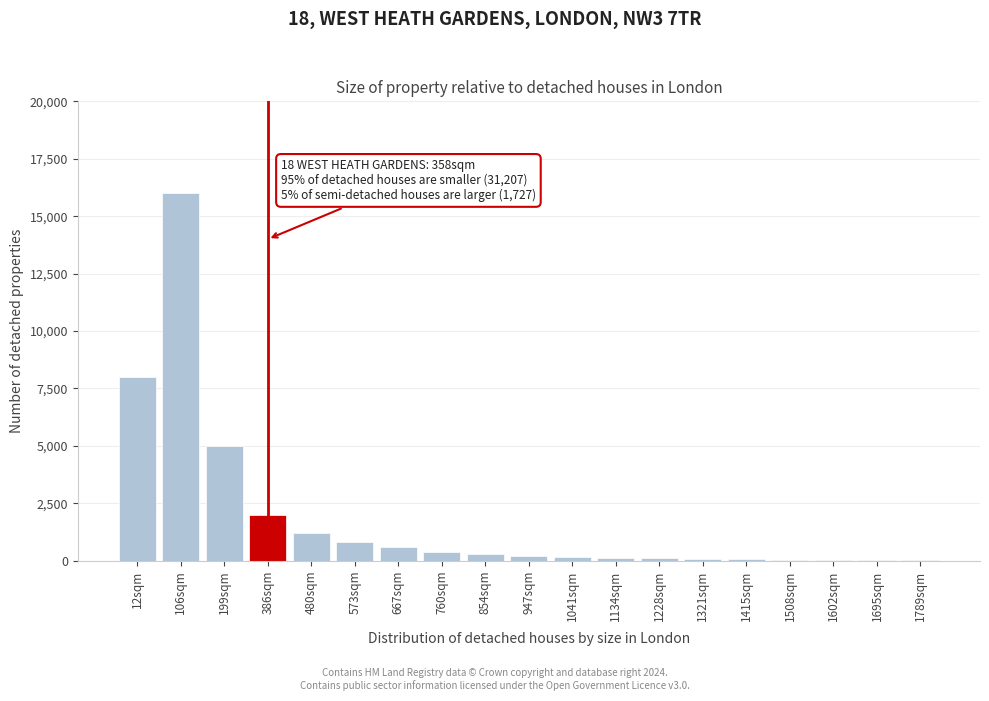

What is the sum of all values?

35150